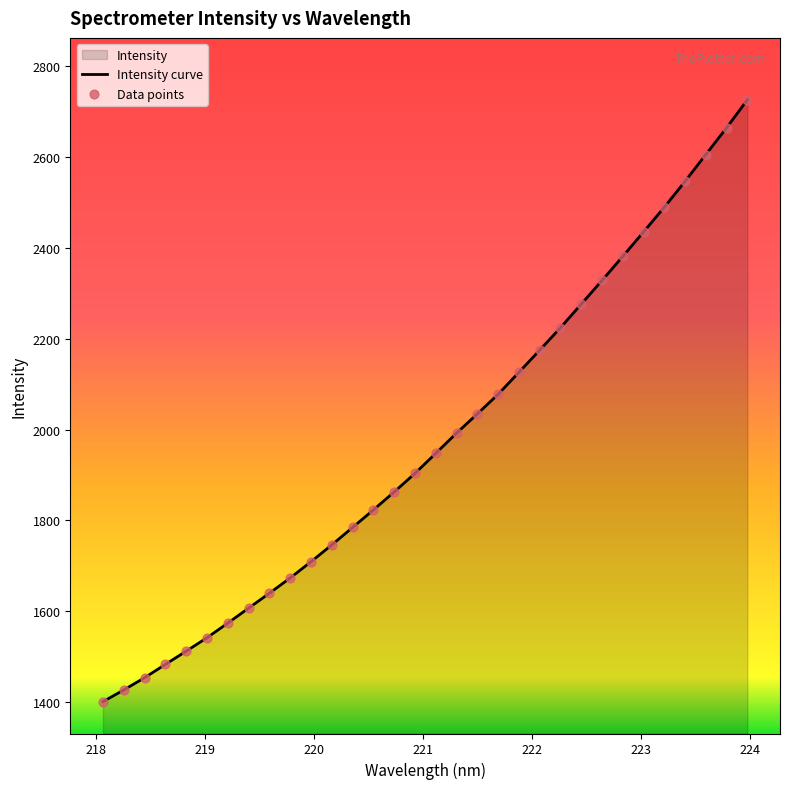

What is the maximum value shown in the chart?

2726.3